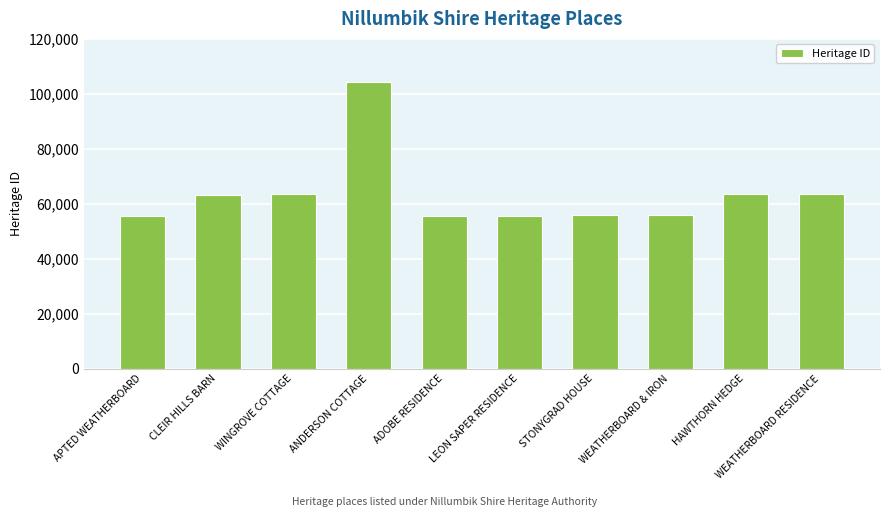

How many values are below 63242?

5